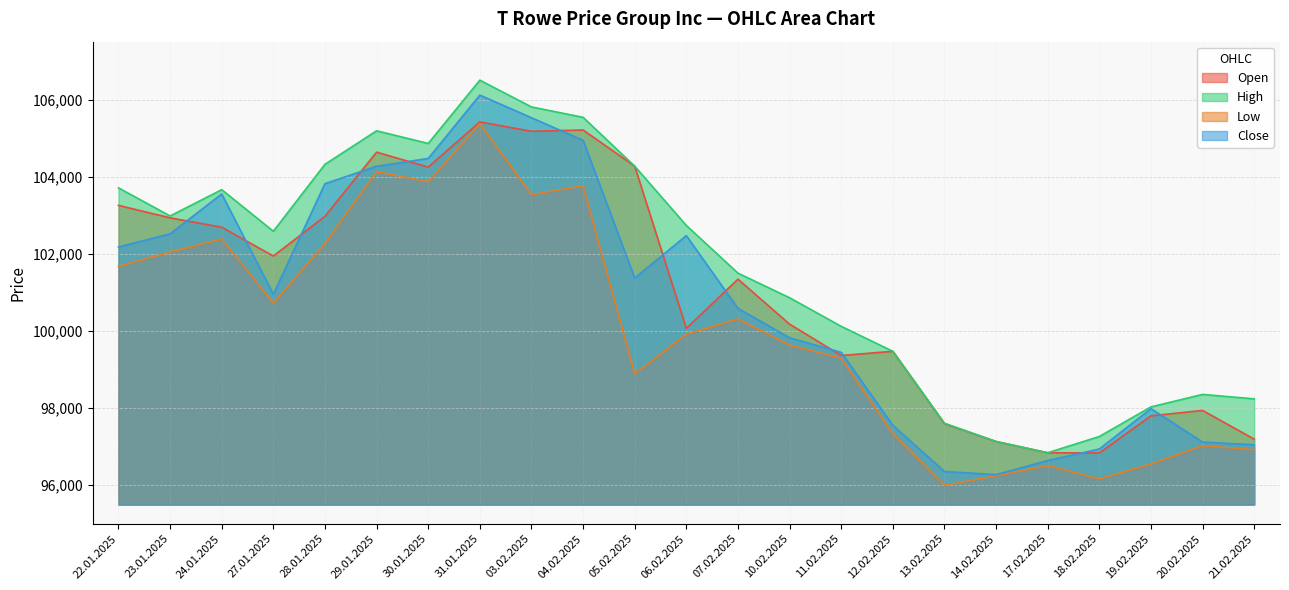

The value of Low at 03.02.2025 is 103547. True or false?

True